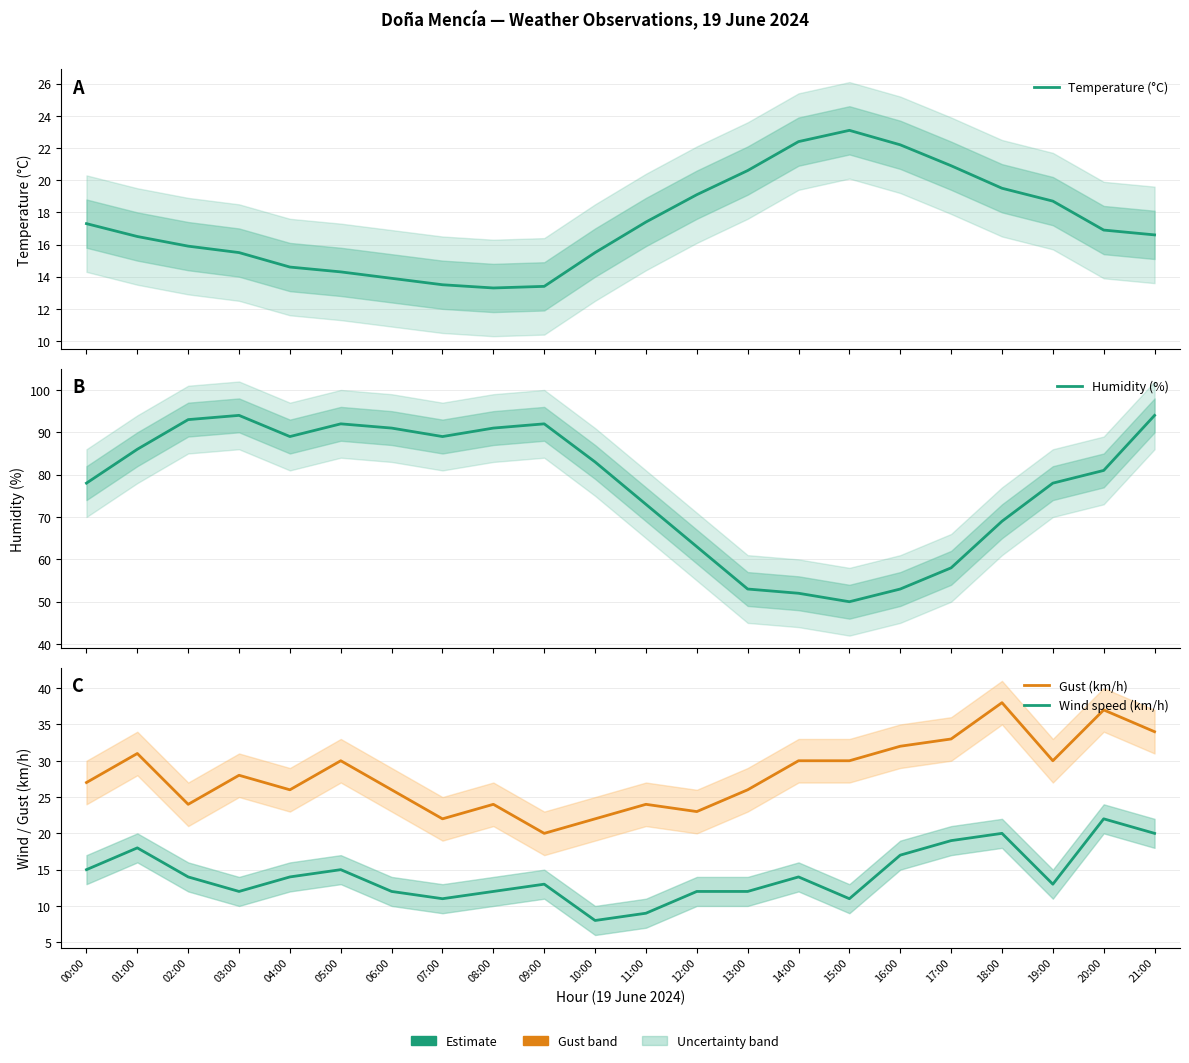

True or false: Gust (km/h) and Temperature (°C) intersect in this chart.

False